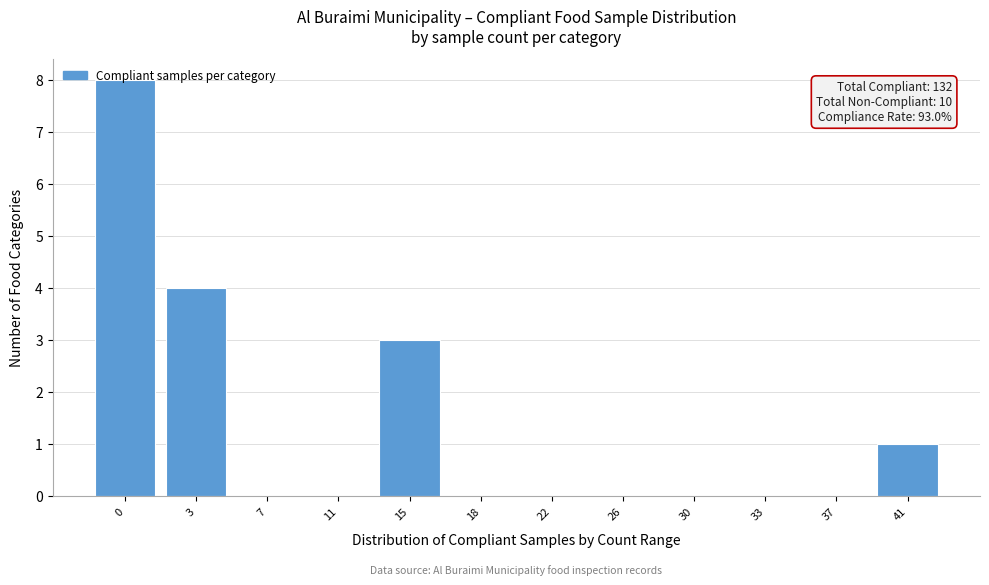

Is it true that the value at 22 is 0?

True